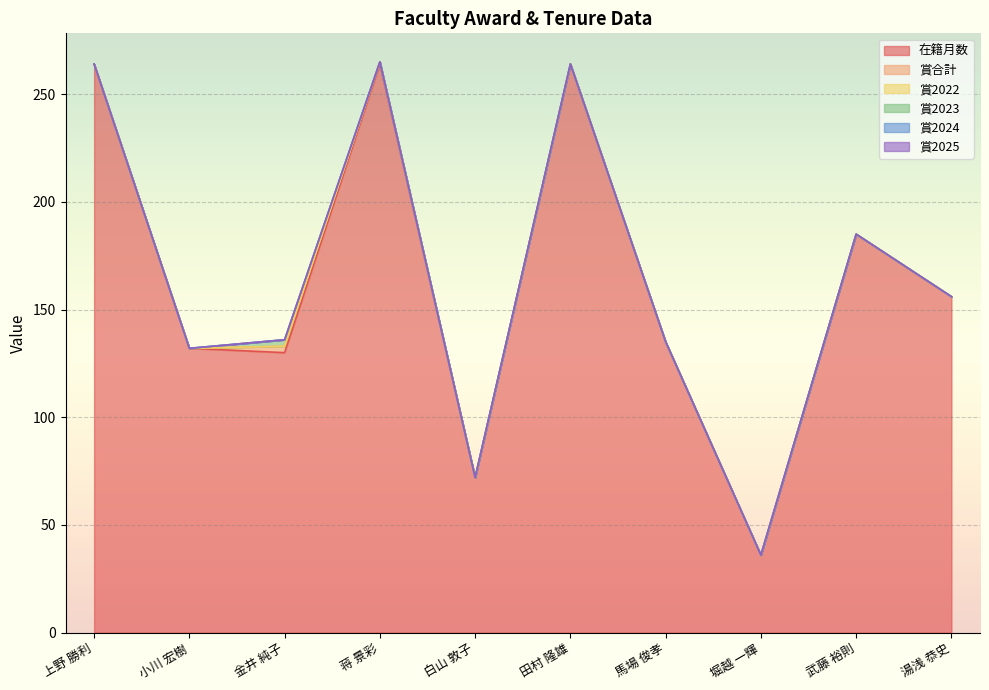

What is the label of the 7th point from the right?

蒋 景彩